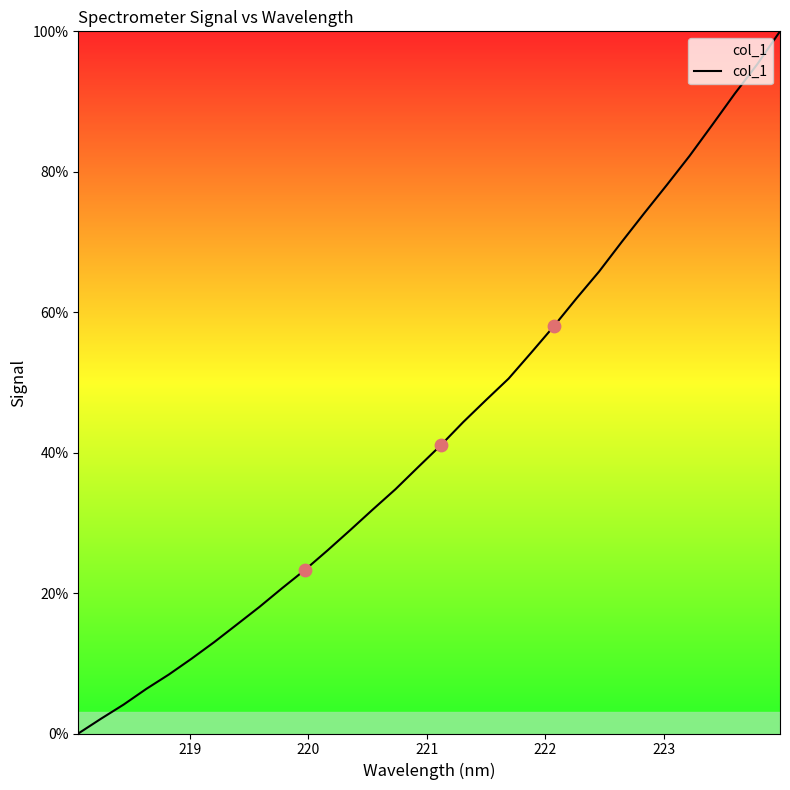

What is the difference between the maximum and minimum values?

100.0